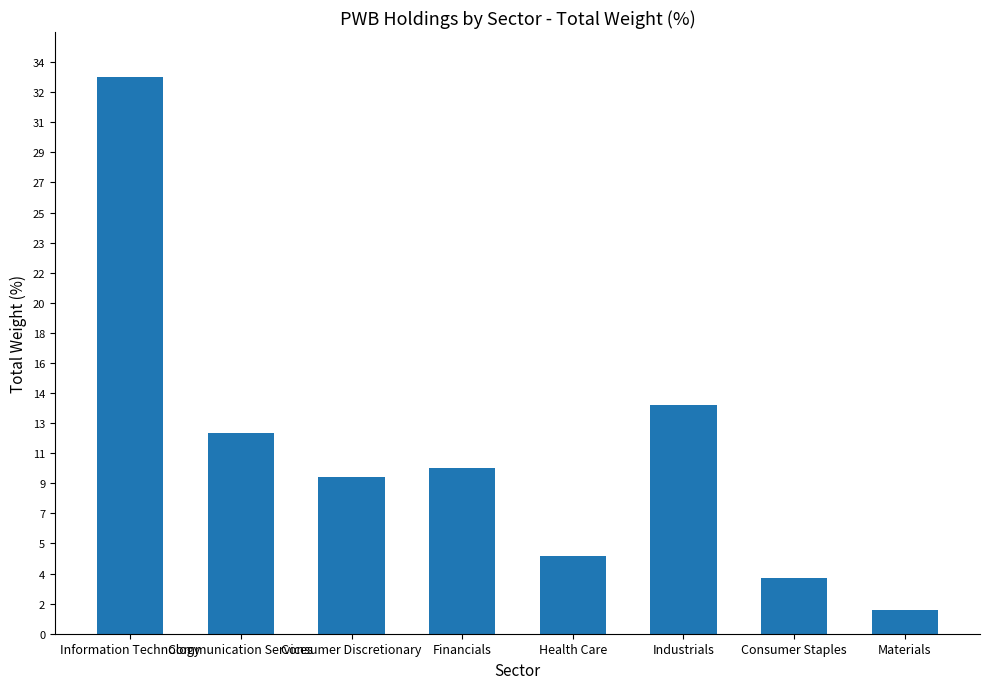

True or false: the data shows 7.1 at Health Care.

False